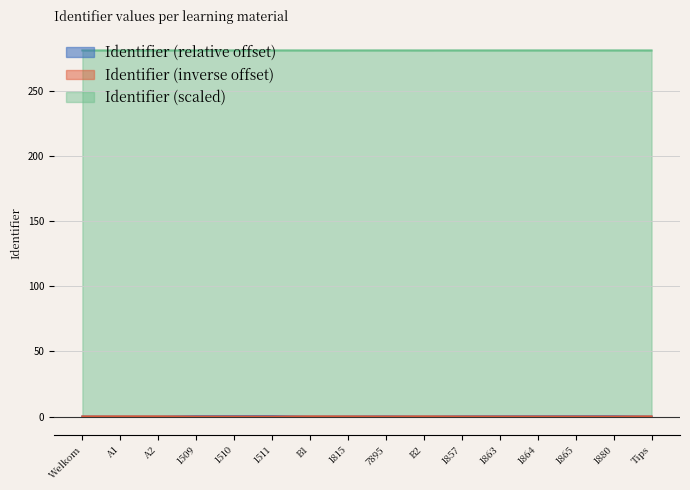

What is the change in value from 7895 to 1864?

+0.1